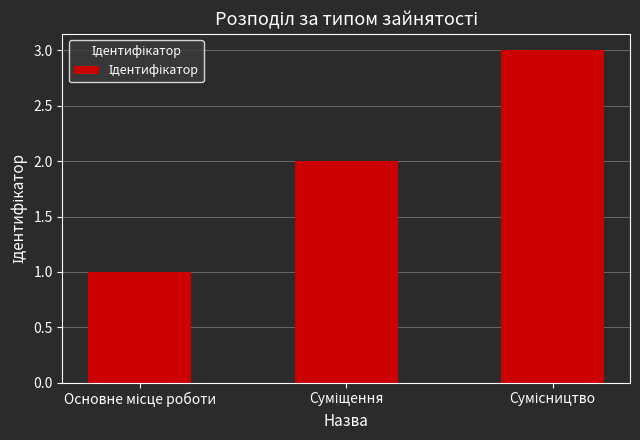

What is the greatest value displayed?

3